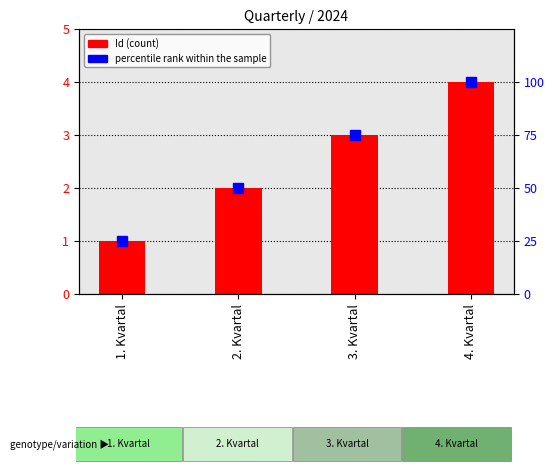

What is the difference between the maximum and minimum values in the percentile rank within the sample series?

75